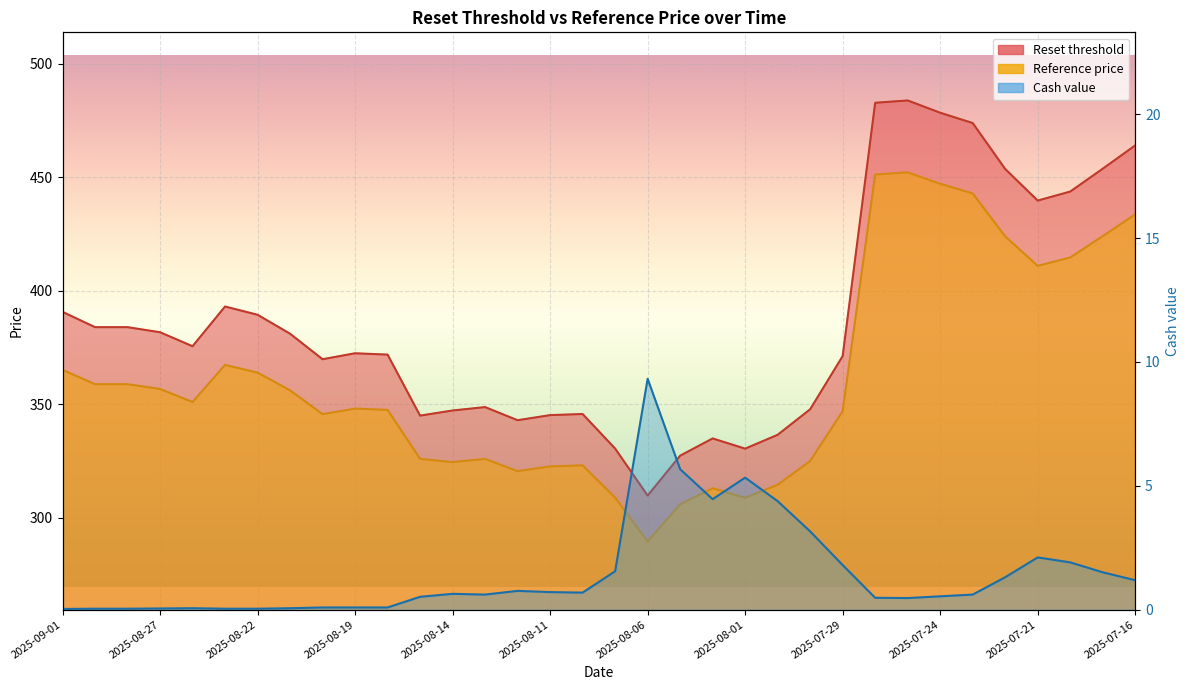

What is the value of the Reset threshold point at the 10th from the left?

372.4